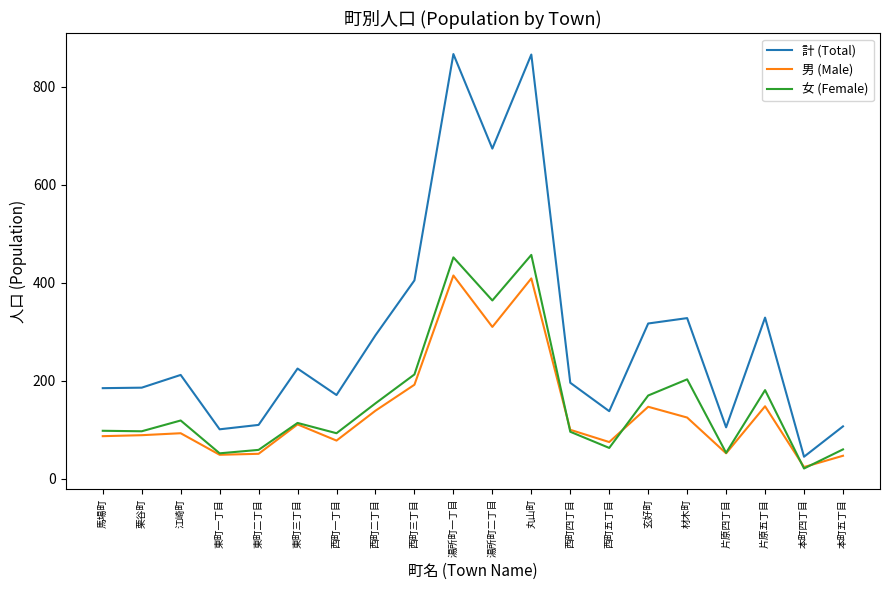

Which series has the largest total across all categories?

計 (Total)